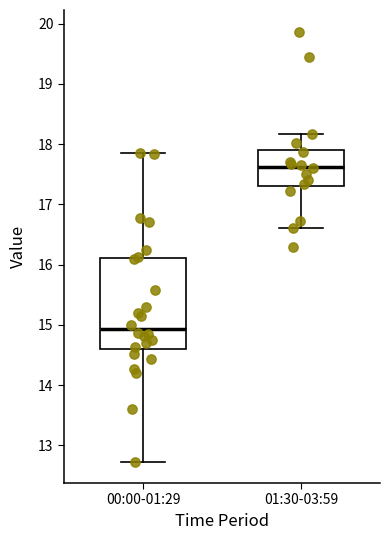

Which box has the lowest median line?

00:00-01:29